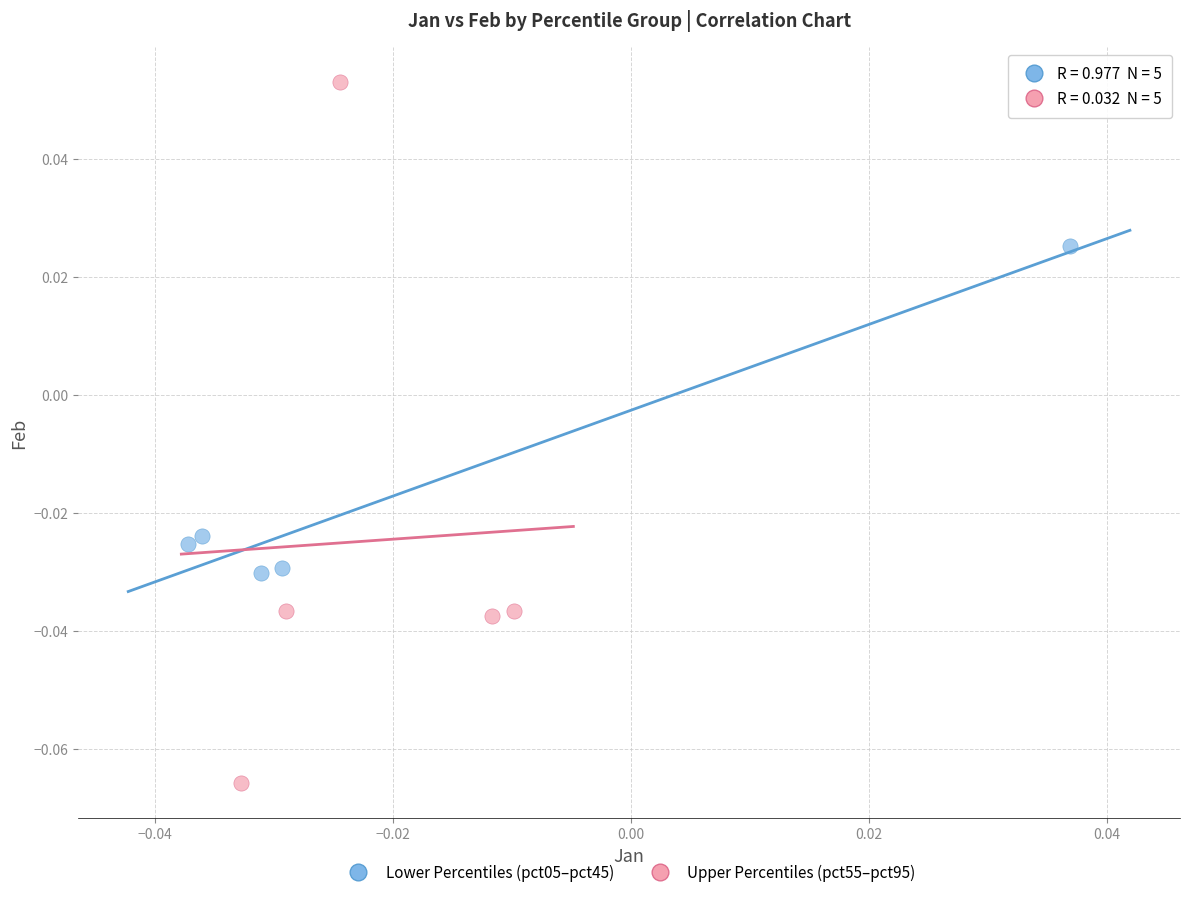

Which series contains the highest Y value?

Upper Percentiles (pct55–pct95)